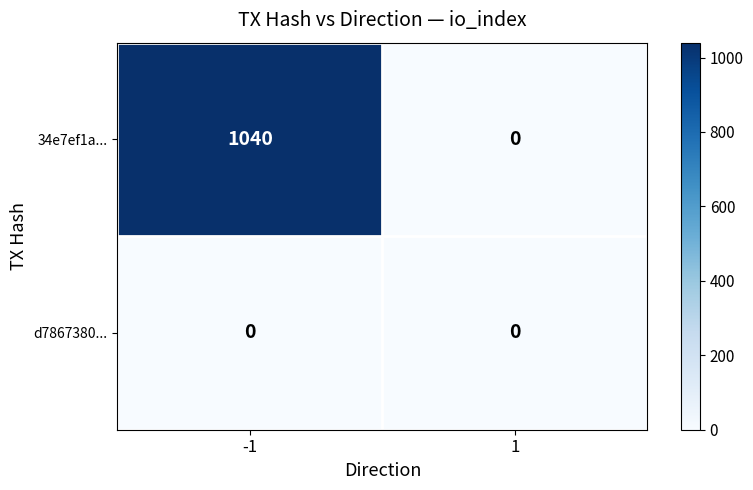

How many data points in 34e7ef1a... are less than 1040?

1